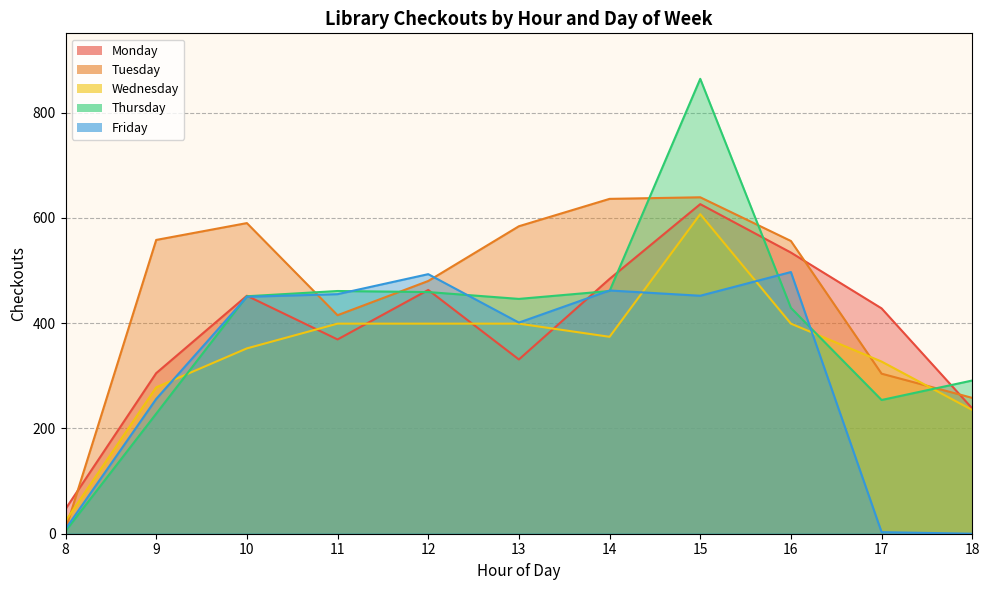

What is the difference between the Thursday values at 11 and 17?

207